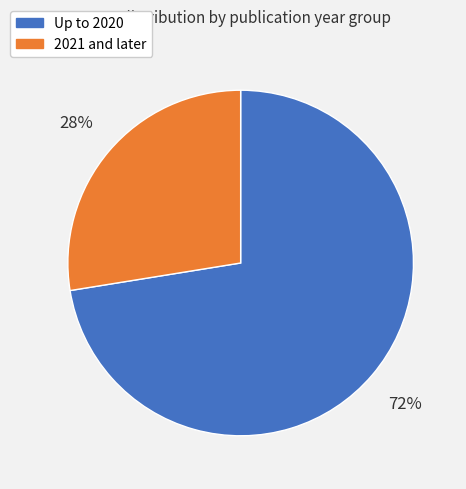

Count the number of slices in the pie.

2